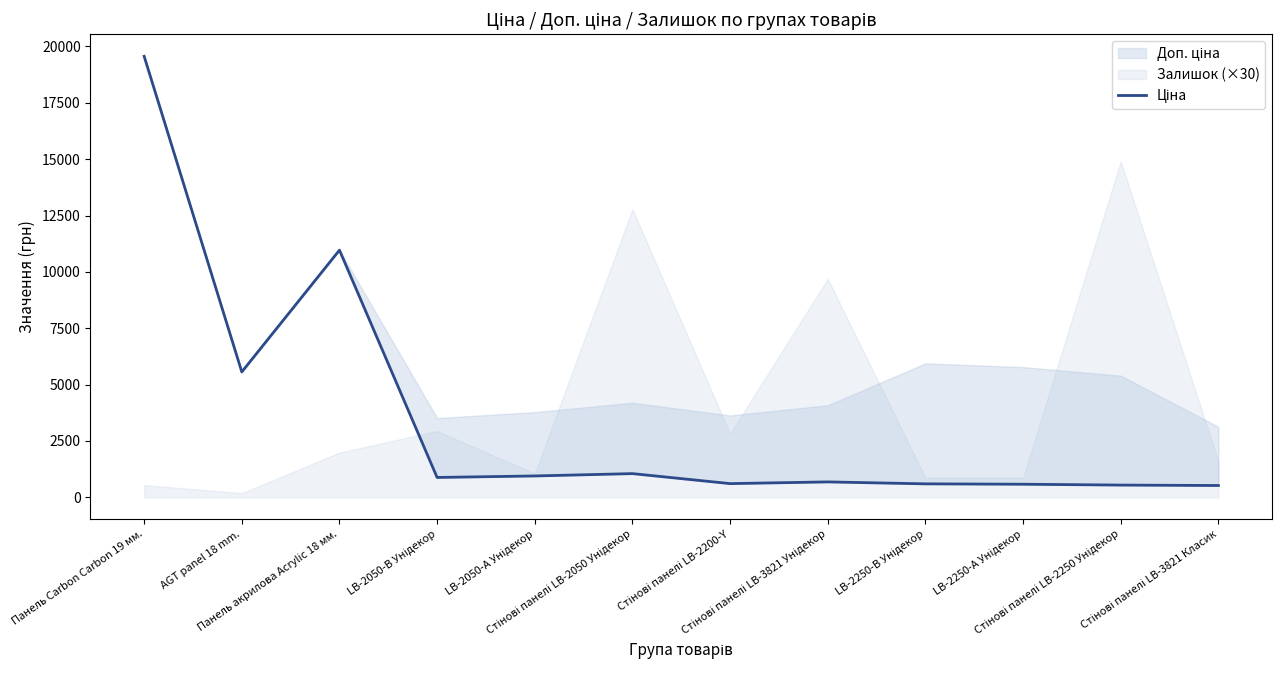

True or false: the data has more than 1 interior local peaks.

True